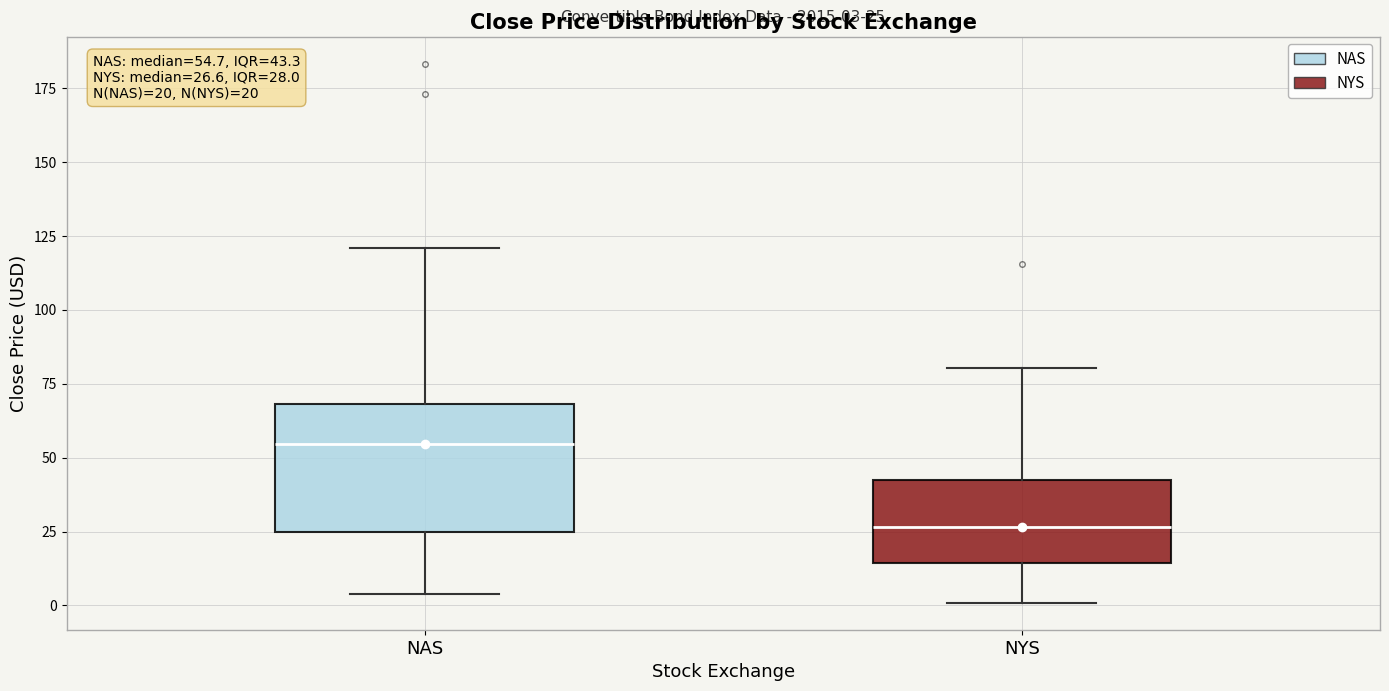

Which box has the lowest median line?

NYS